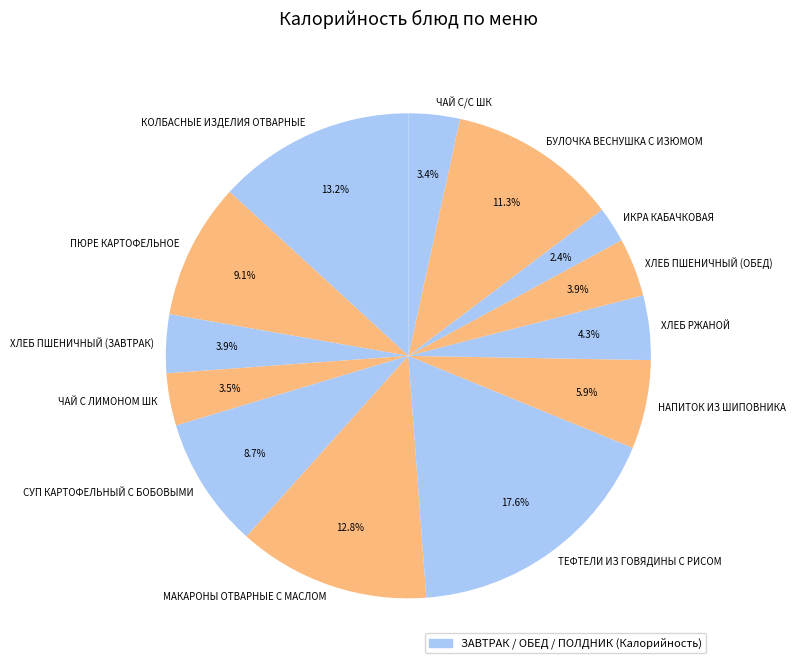

What is the ratio of the value at БУЛОЧКА ВЕСНУШКА С ИЗЮМОМ to the value at НАПИТОК ИЗ ШИПОВНИКА?

1.9